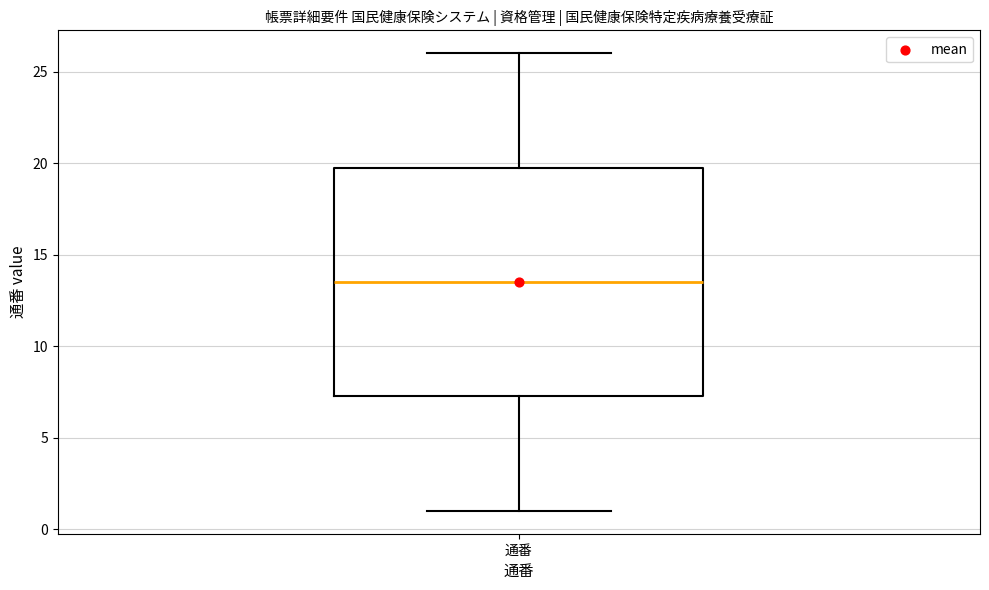

Read this box plot against the y-axis: the position of the median line, the range covered by the box, and the ends of both whiskers. The values are not printed on the chart, so give them approximately, as read against the axis.

median 13.5, box 7.5 to 20.0, whiskers 1.0 to 26.0